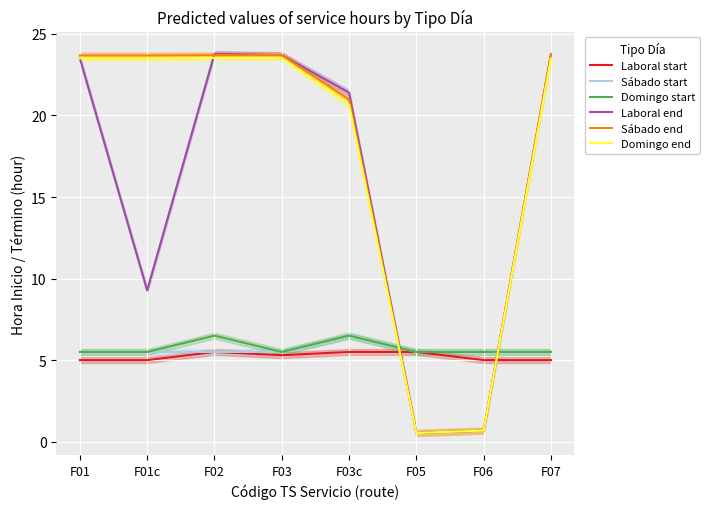

True or false: Laboral start has a value of 5.5 at F05.

True